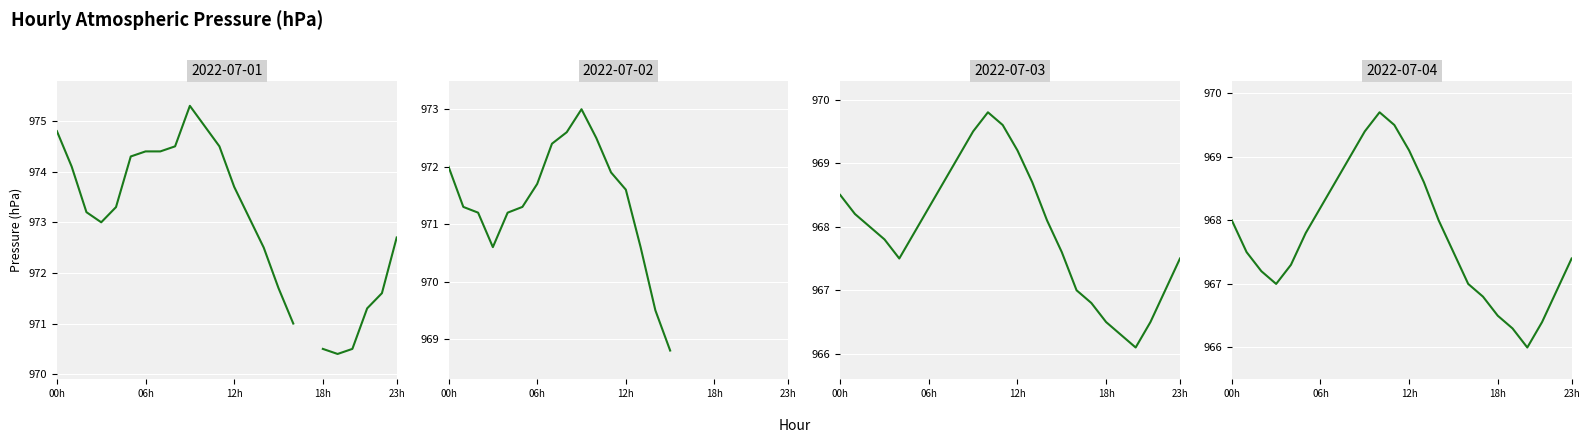

True or false: 2022-07-04 and 2022-07-03 intersect in this chart.

False